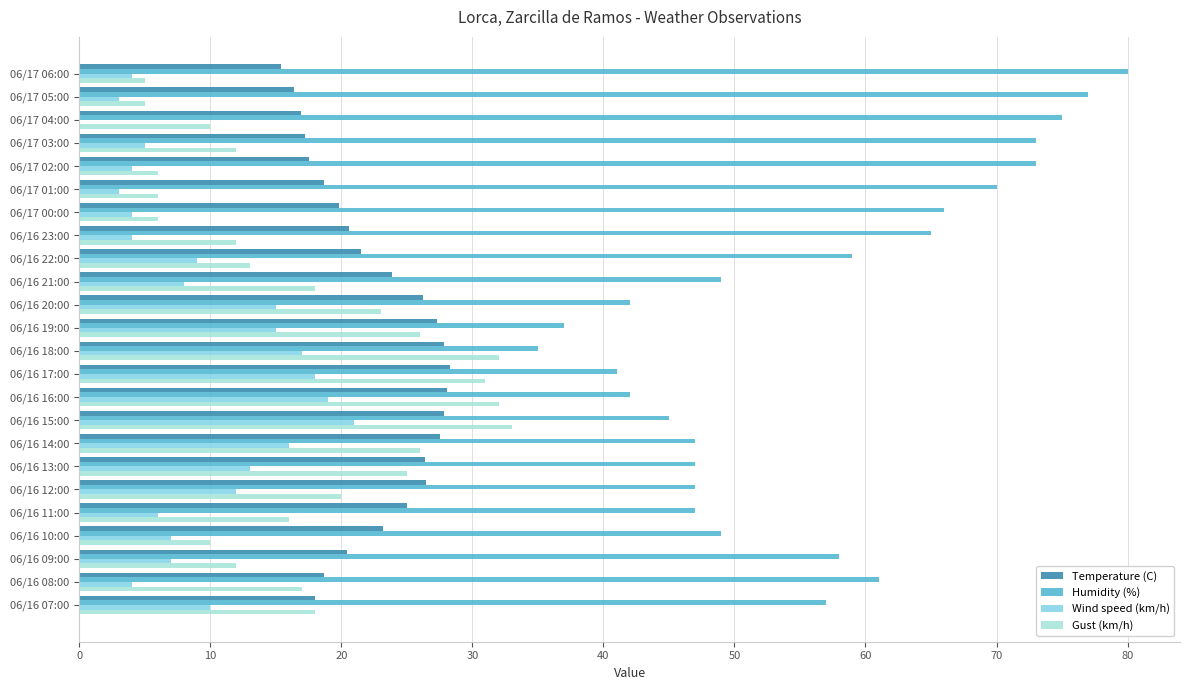

What is the highest value of the Humidity (%) series?

80.0